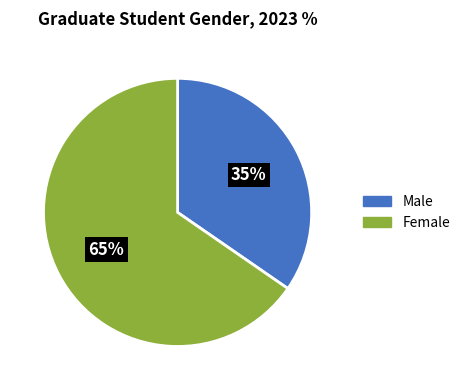

To the nearest percent, what is the average slice percentage?

50%